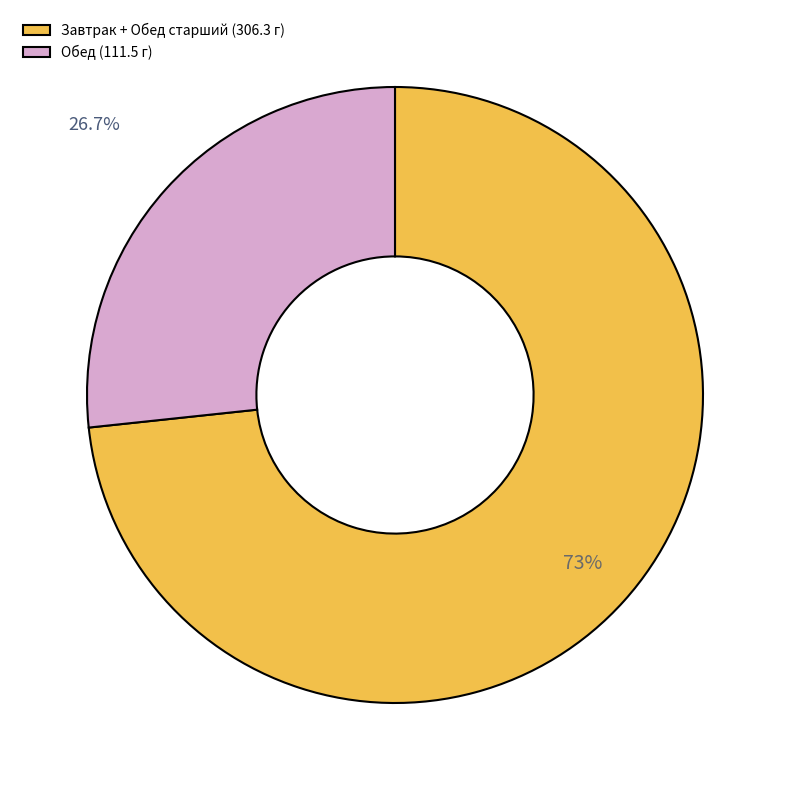

What portion of the pie excludes Обед (111.5 г)?

73.3%